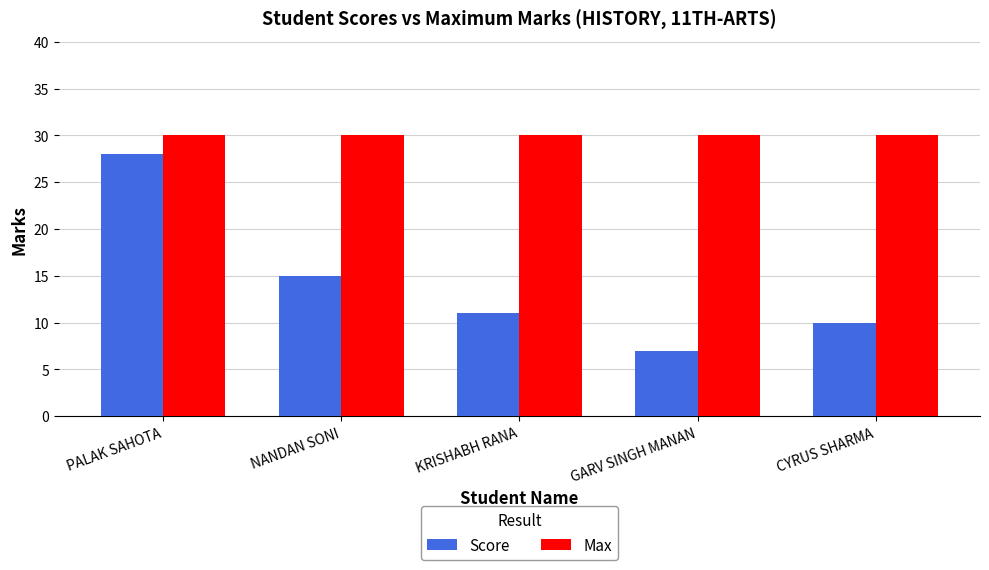

Which series has the widest spread of values?

Score